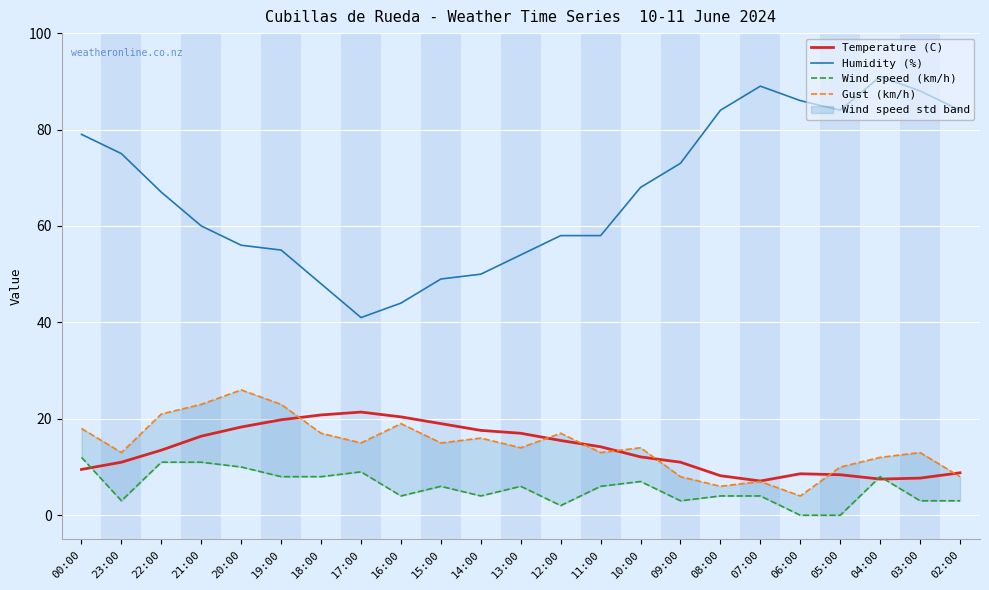

Which series has the largest range (max minus min)?

Humidity (%)